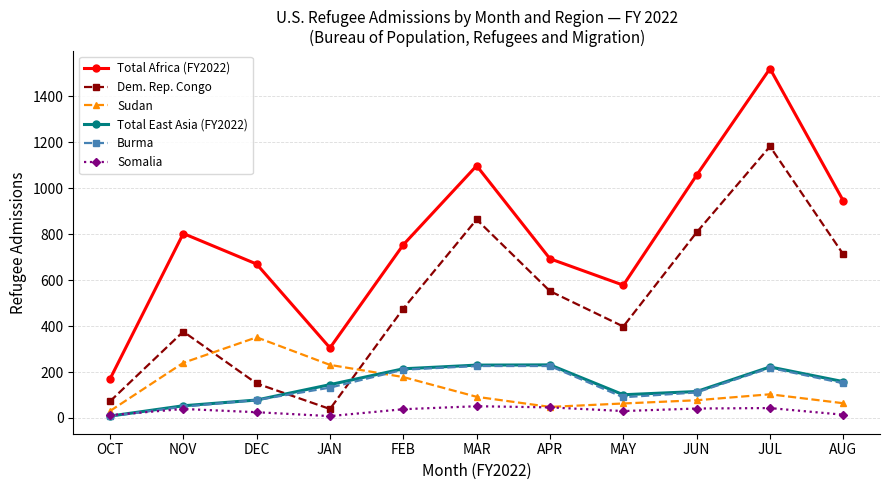

Is it true that Burma equals 211 at AUG?

False